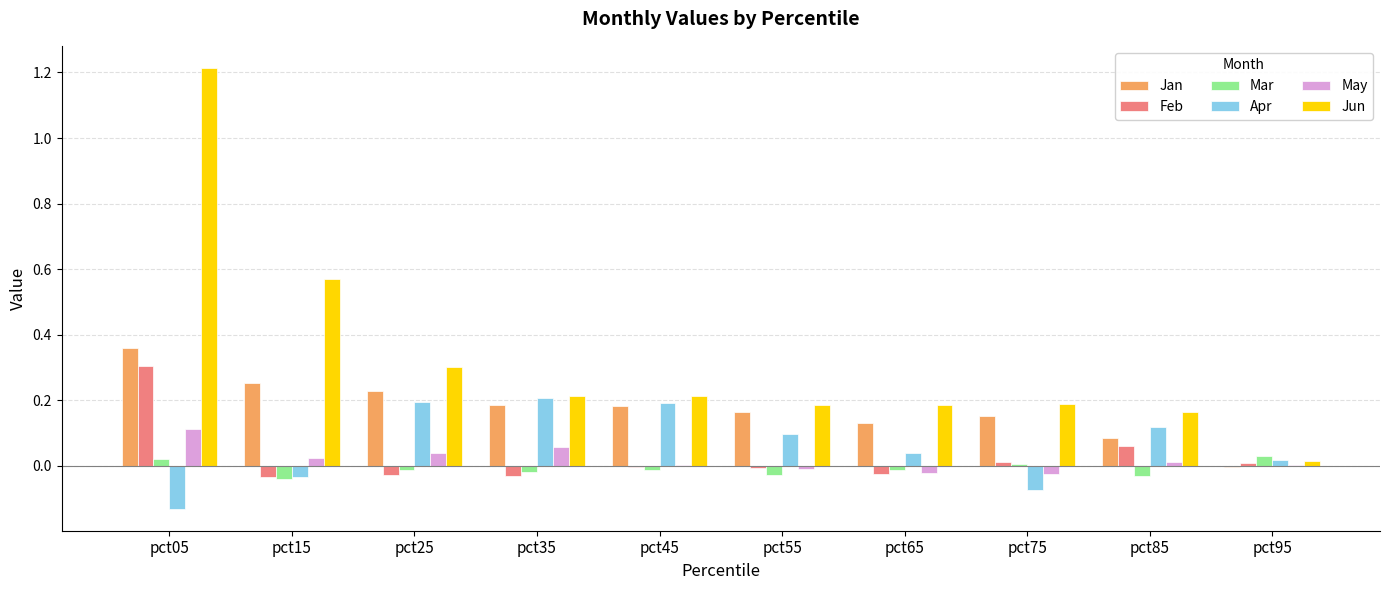

Which series has the largest range (max minus min)?

Jun